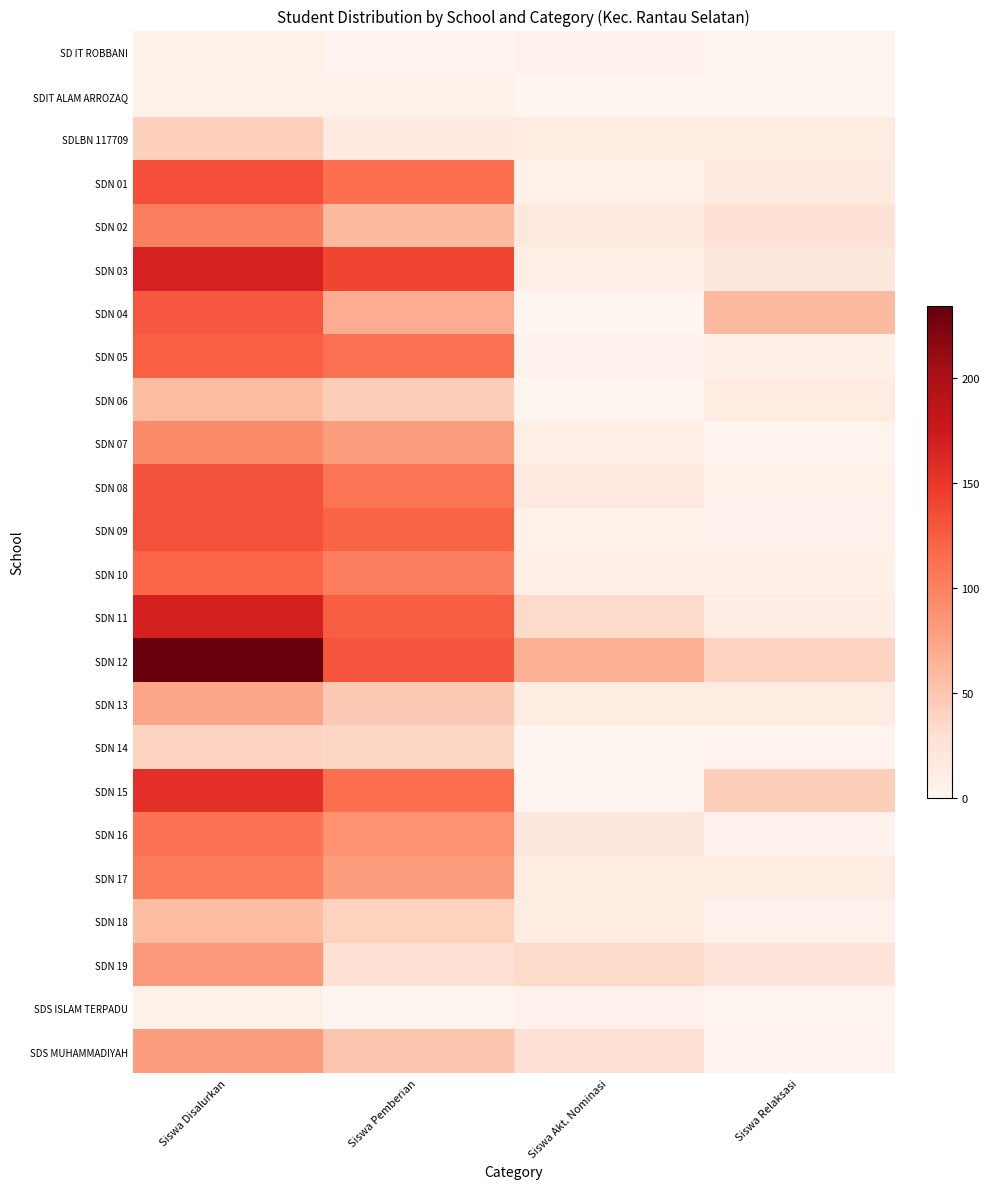

Rank the series by their maximum value, from highest to lowest.

SDN 12, SDN 11, SDN 03, SDN 15, SDN 01, SDN 09, SDN 08, SDN 04, SDN 05, SDN 10, SDN 16, SDN 17, SDN 02, SDN 07, SDN 19, SDS MUHAMMADIYAH, SDN 13, SDN 06, SDN 18, SDLBN 117709, SDN 14, SD IT ROBBANI, SDIT ALAM ARROZAQ, SDS ISLAM TERPADU